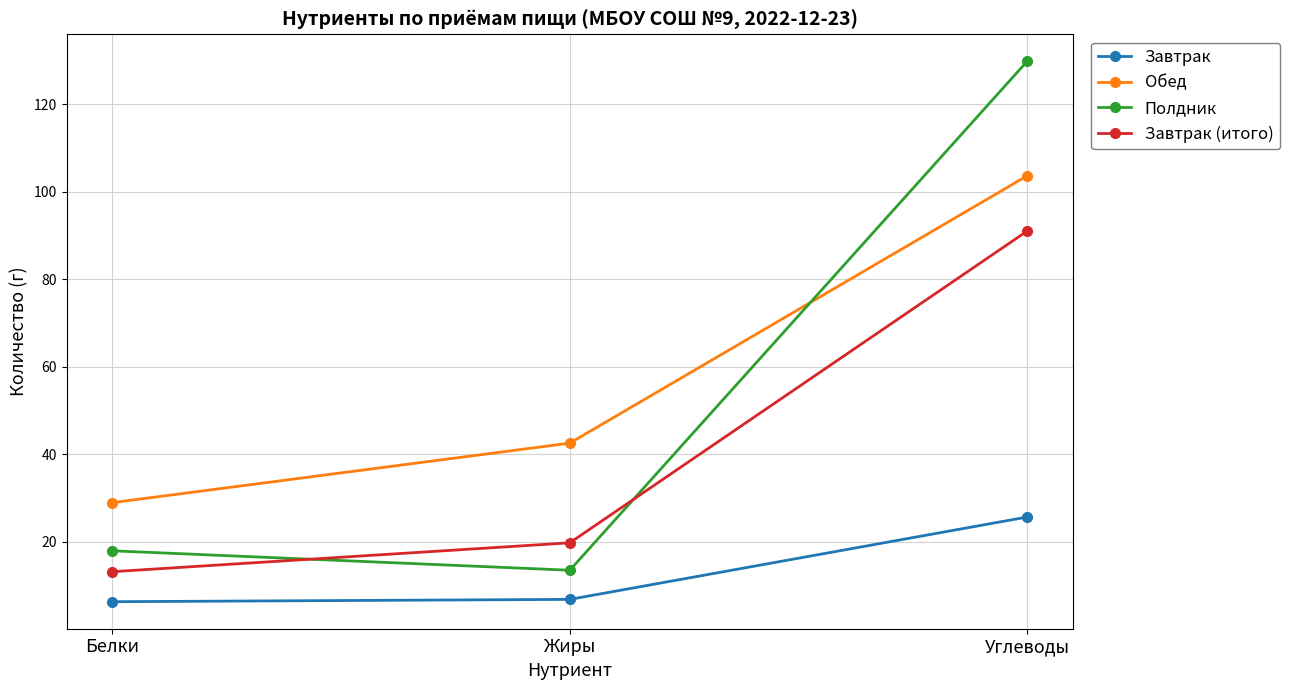

What is the label of the 1st point from the right?

Углеводы